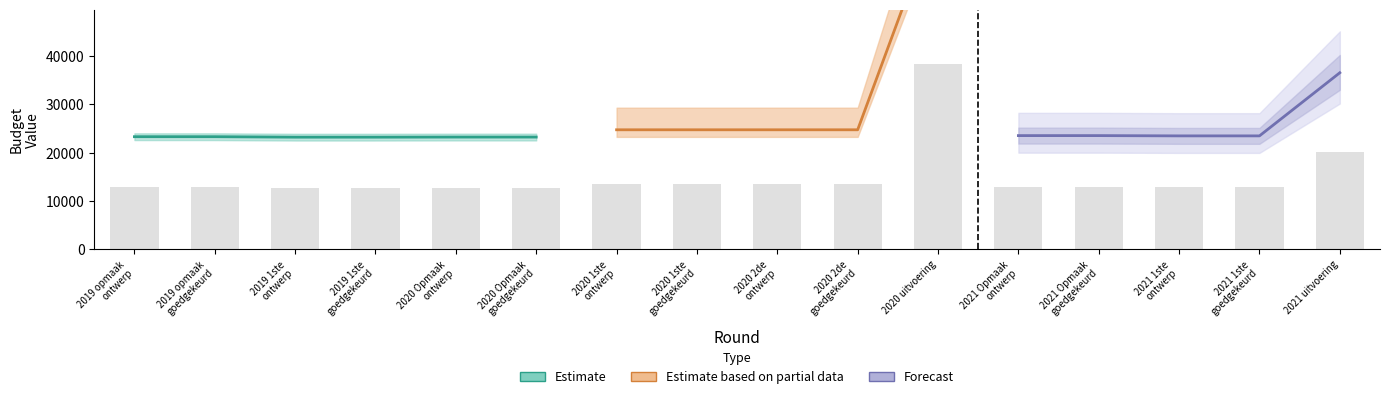

Which has a higher value, 2020 2de
ontwerp or 2020 Opmaak
ontwerp?

2020 2de
ontwerp